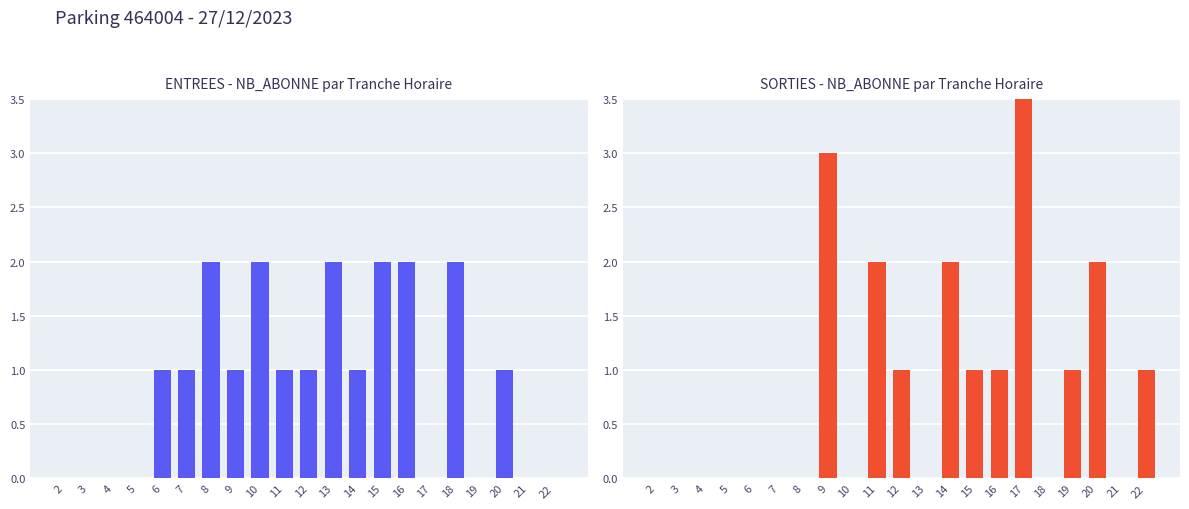

True or false: SORTIES has a value of 1 at 19.

False